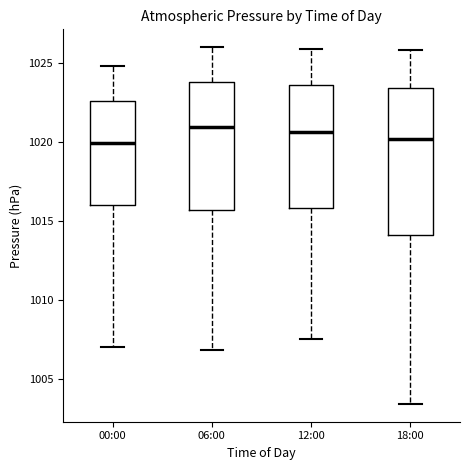

Where does the lower whisker of the box for 18:00 end on the y-axis? The values are not printed on the chart, so give them approximately, as read against the axis.

1003.5